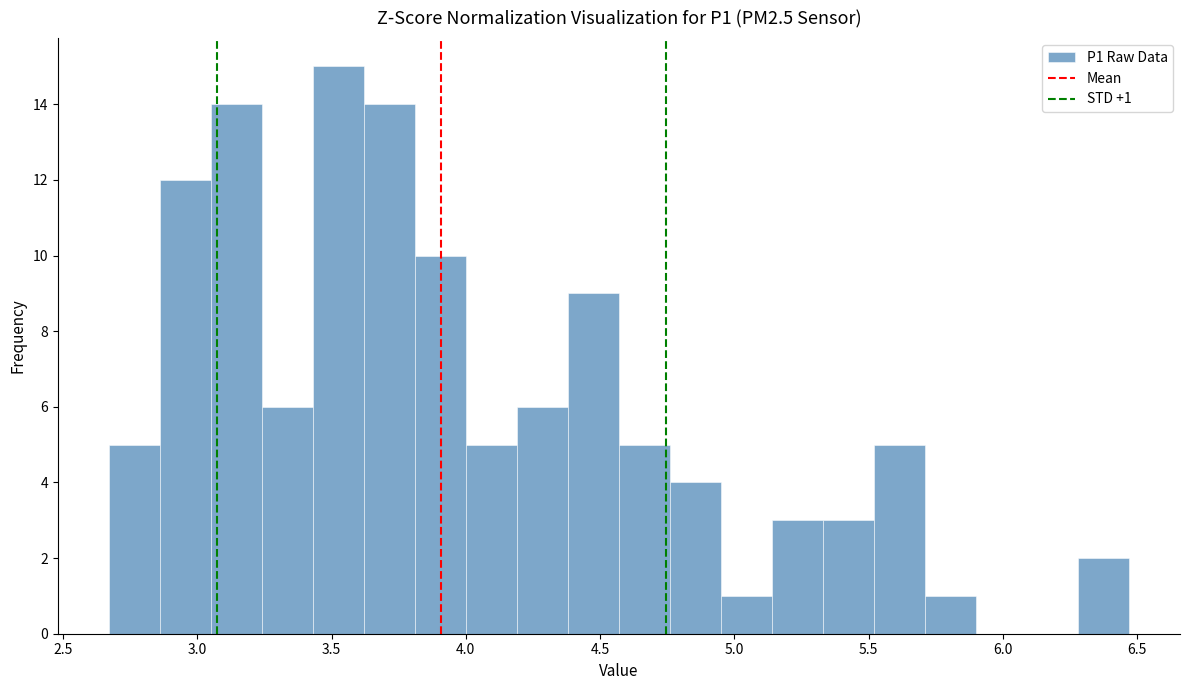

Around what value on the x-axis is the tallest bar? Give the approximate position of its centre, as read against the axis.

3.55